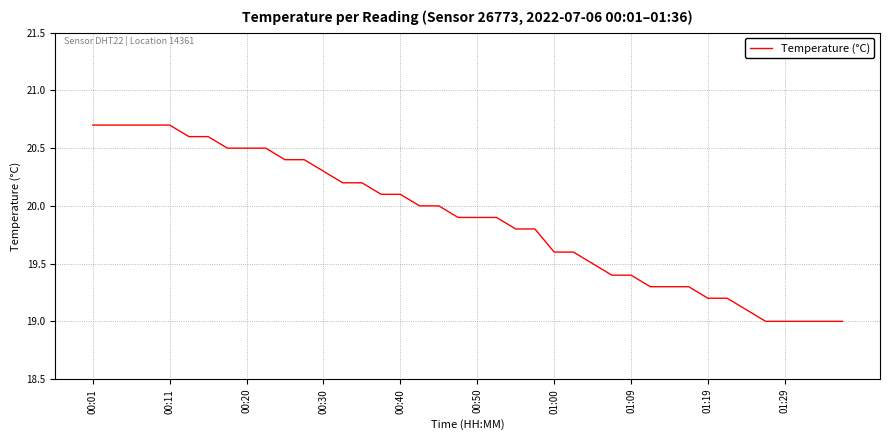

What is the greatest value displayed?

20.7